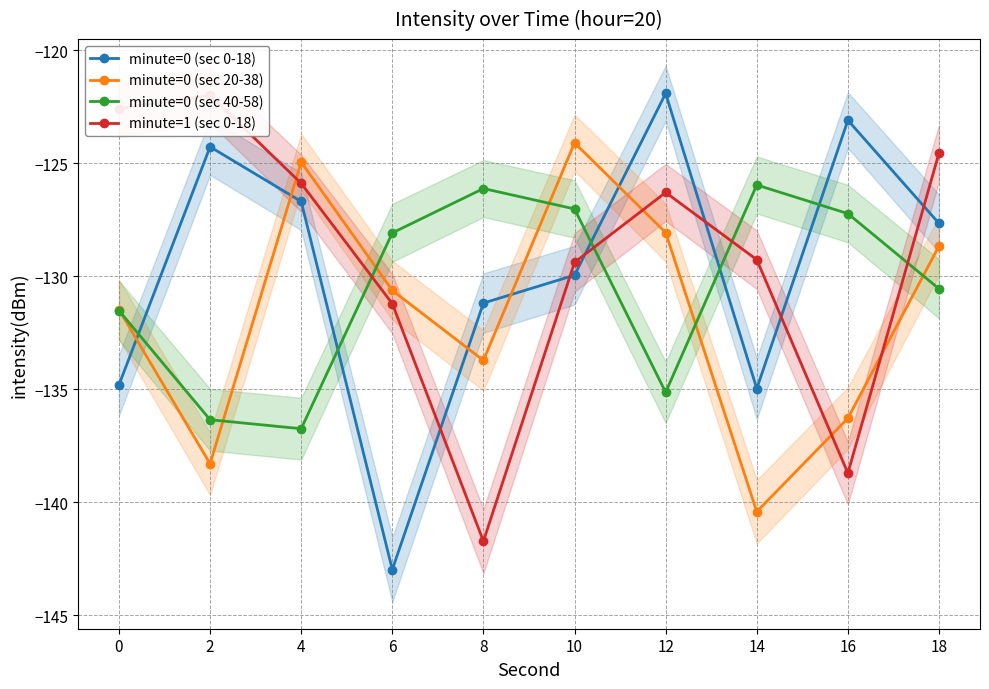

At which category does minute=0 (sec 40-58) reach its first local valley?

4